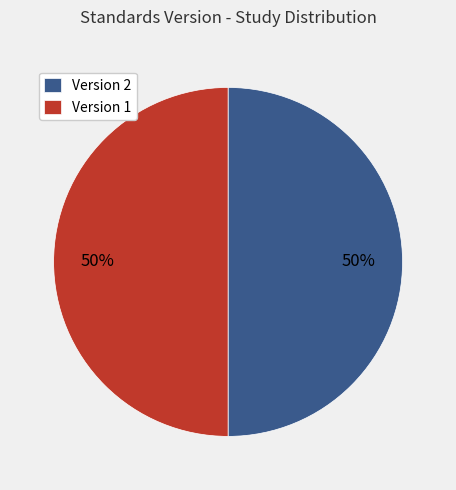

What percentage is the Version 1 slice, to the nearest percent?

50%